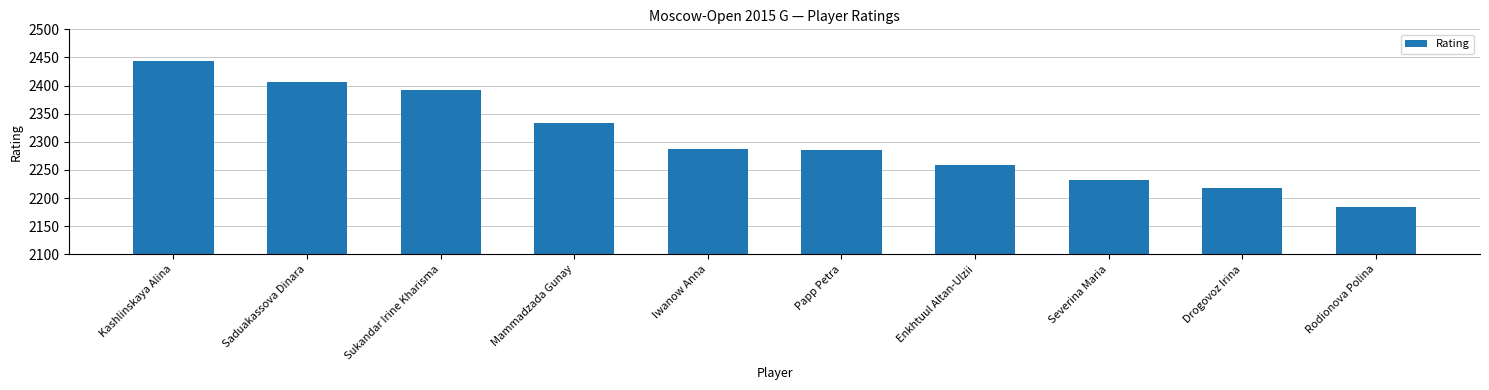

Is it true that the value at Iwanow Anna is 2288?

True